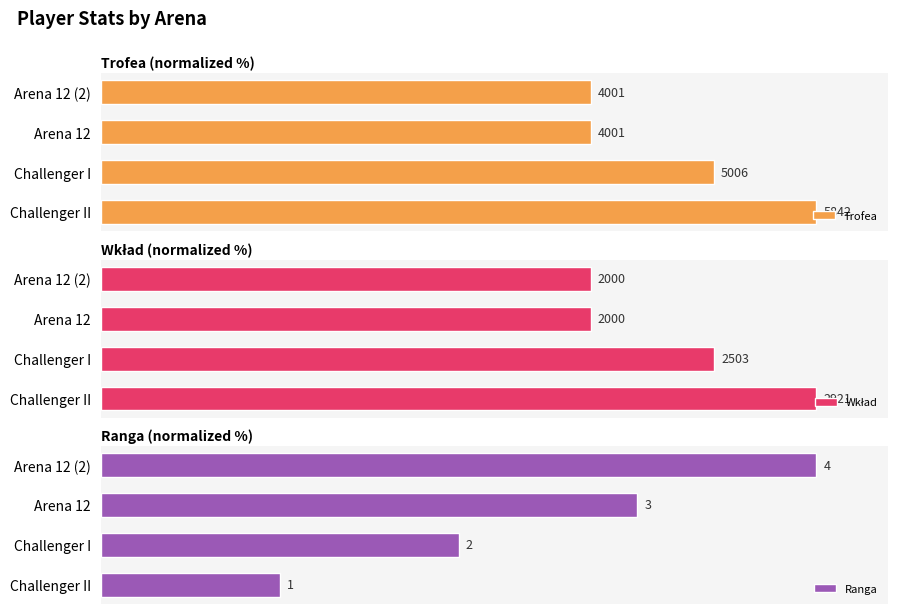

What are all the series names shown in the legend?

Trofea, Wkład, Ranga